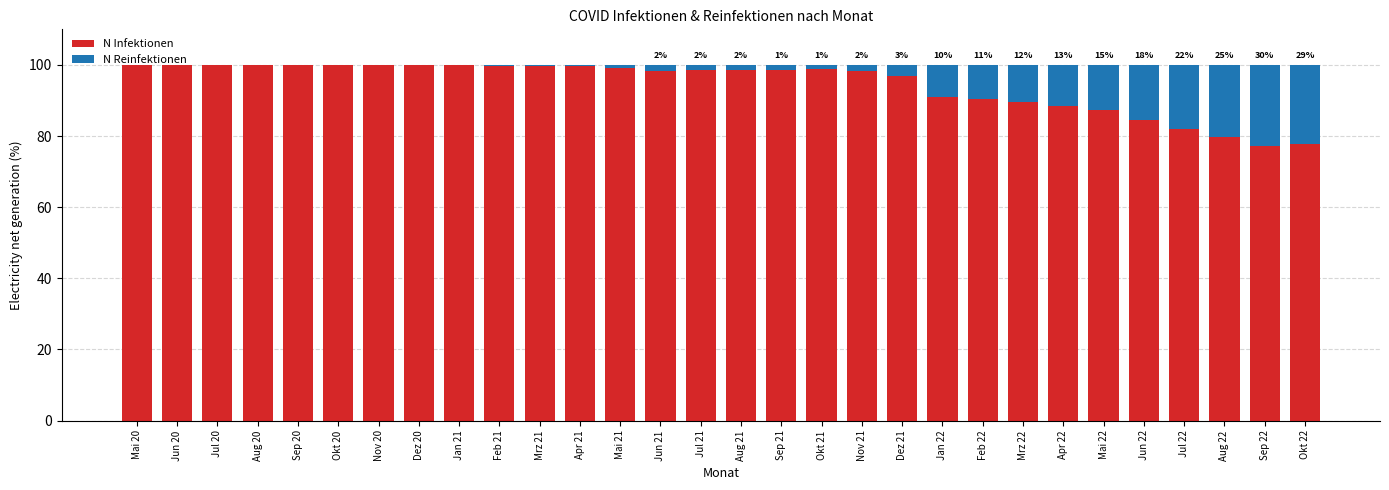

What are all the series names shown in the legend?

N Infektionen, N Reinfektionen